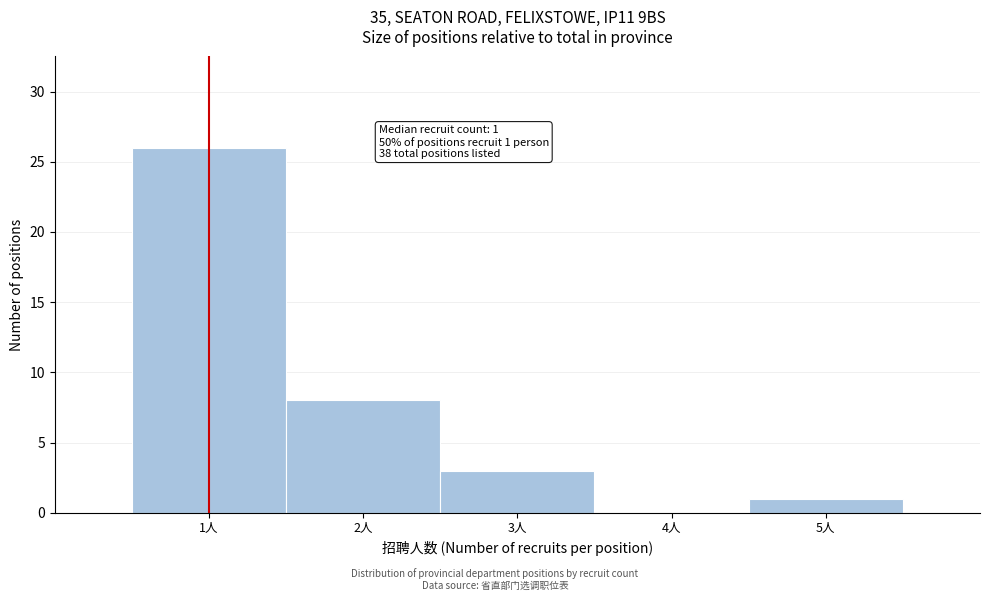

Over which range of the x-axis is the bar tallest?

0.5 to 1.5